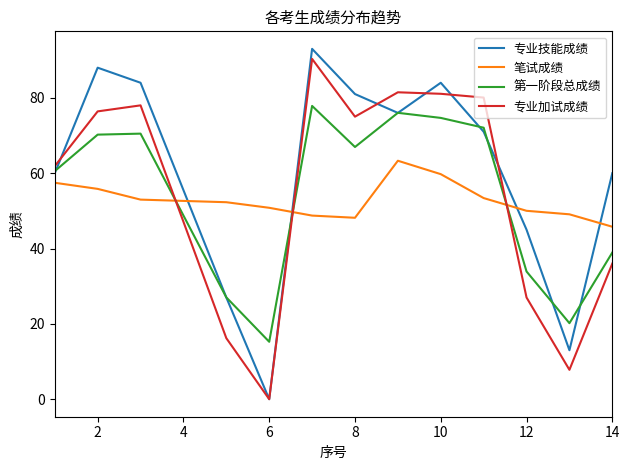

How many lines are shown in the chart?

4